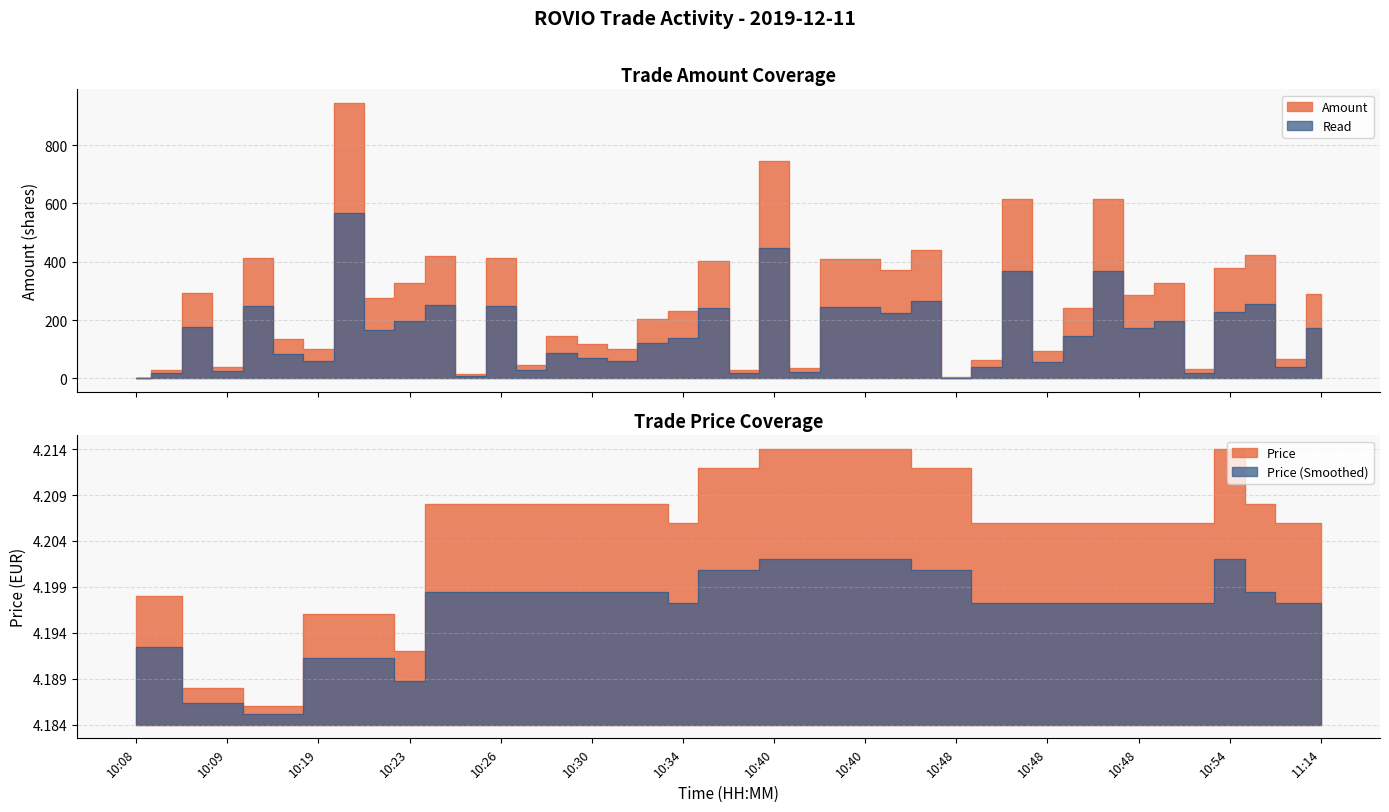

Does the chart have visible grid lines?

Yes